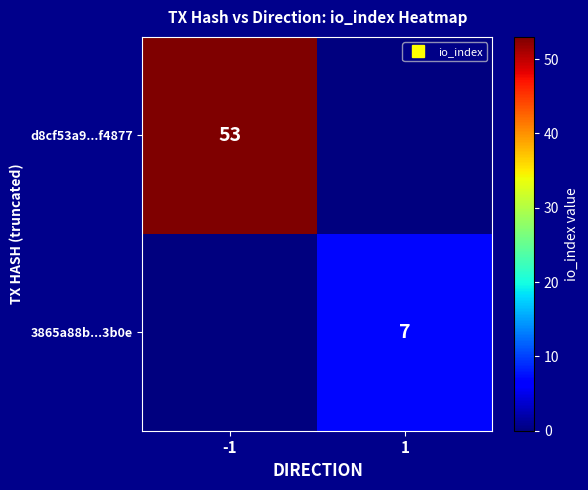

Where is 3865a88b...3b0e nearest to the value 3?

-1